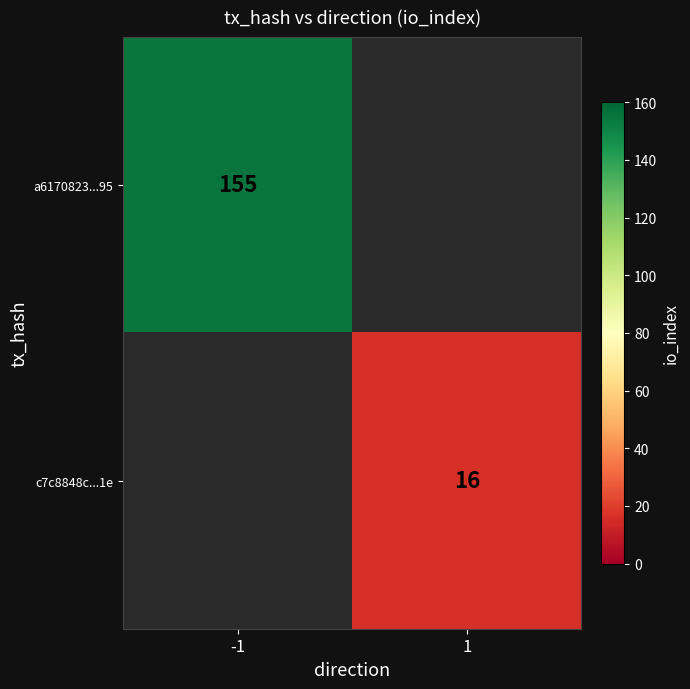

True or false: a6170823...95 has a value of 155 at -1.

True